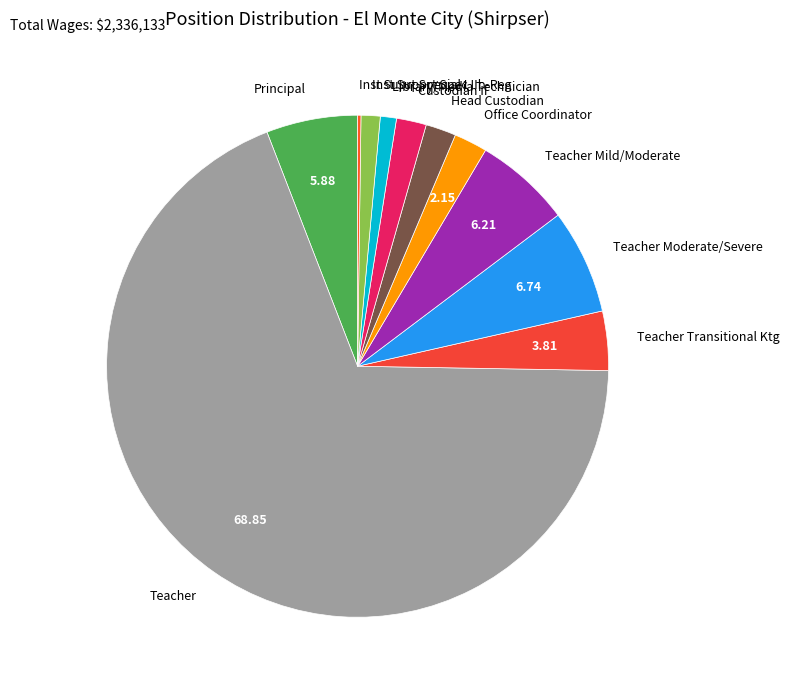

Do Teacher Moderate/Severe and Office Coordinator together represent more than half of the pie?

No